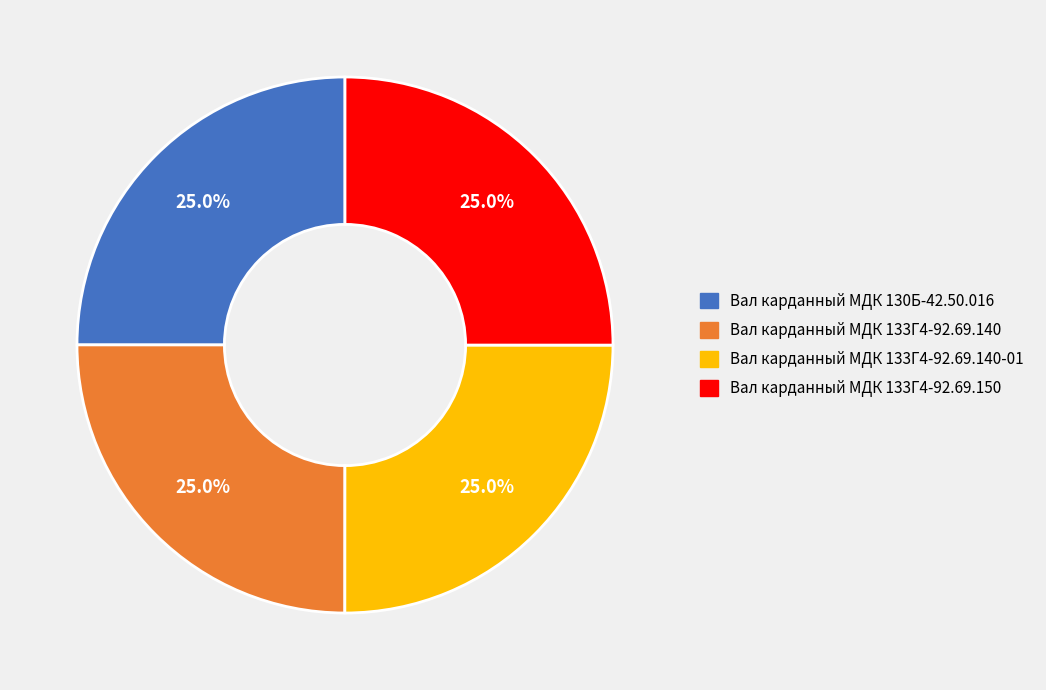

Is there a majority slice in this chart?

No